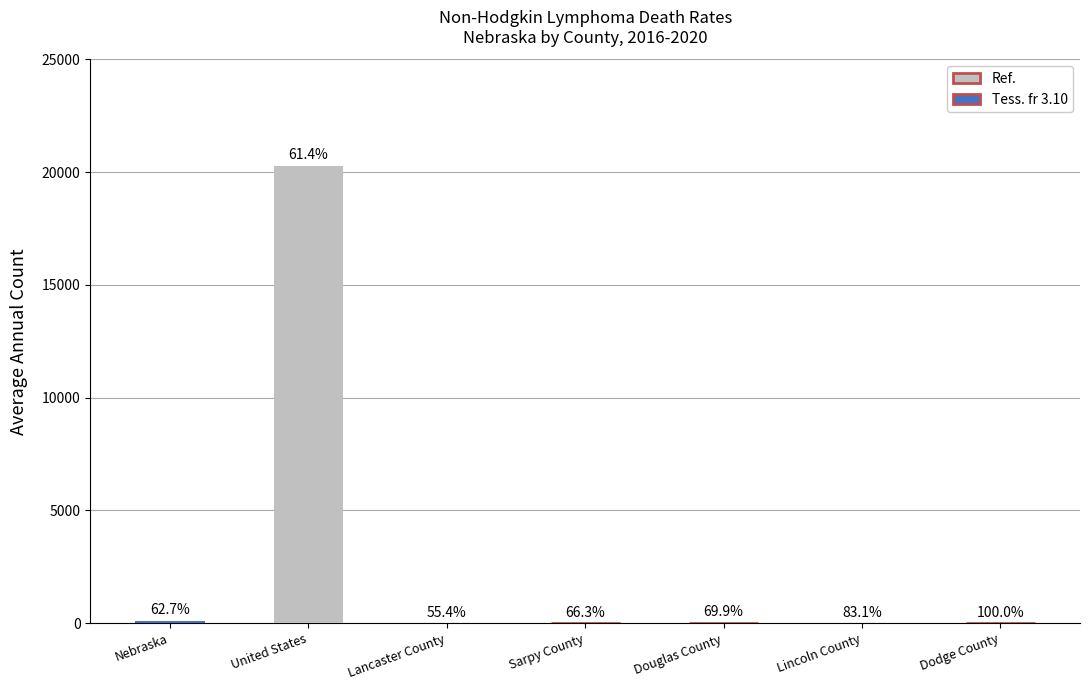

What is the change in value from Lancaster County to Douglas County?

+17